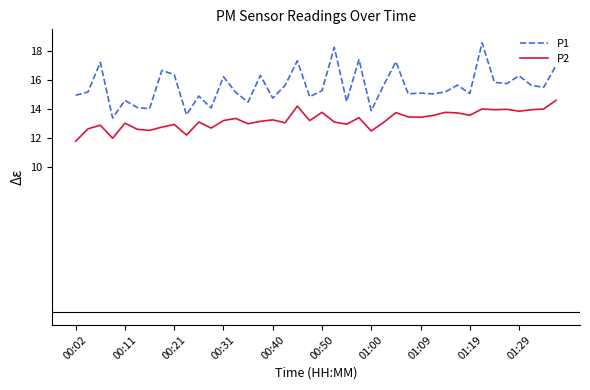

What is the minimum value for P2?

11.8